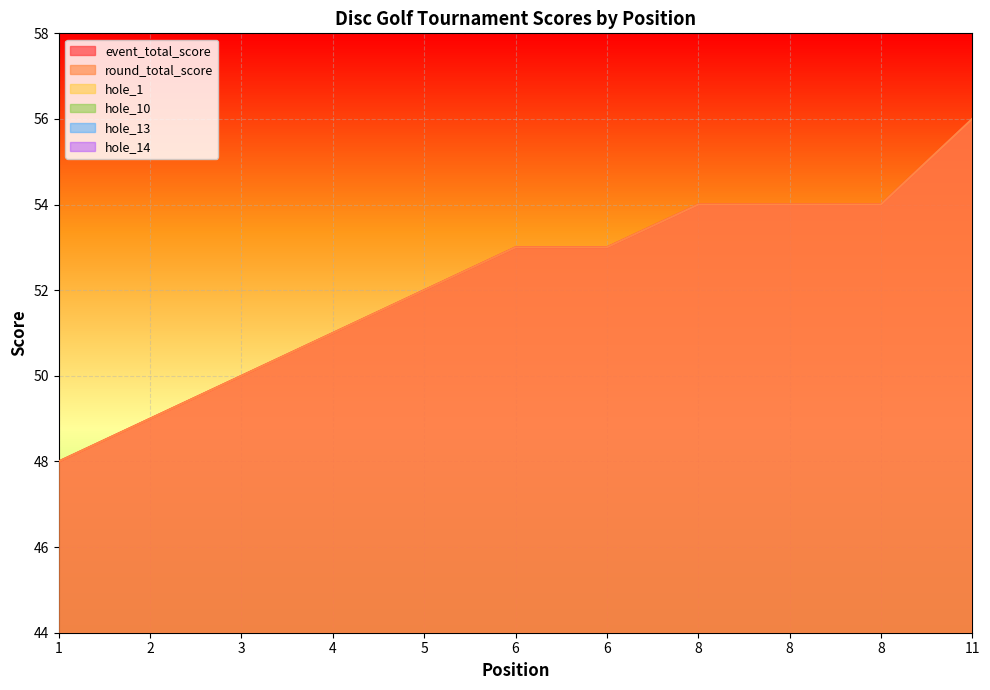

True or false: hole_10 and round_total_score cross at least once.

False